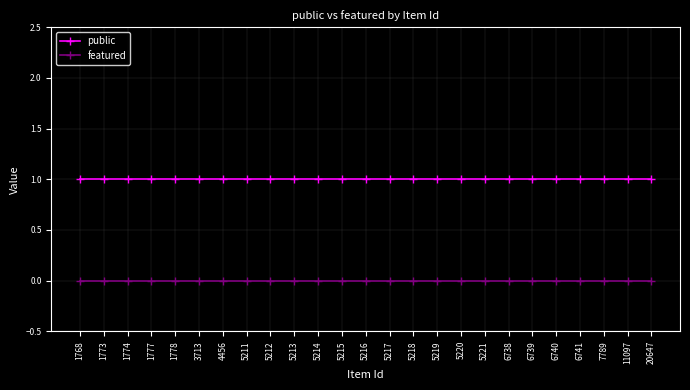

The public series shows 1 at 1768. True or false?

True